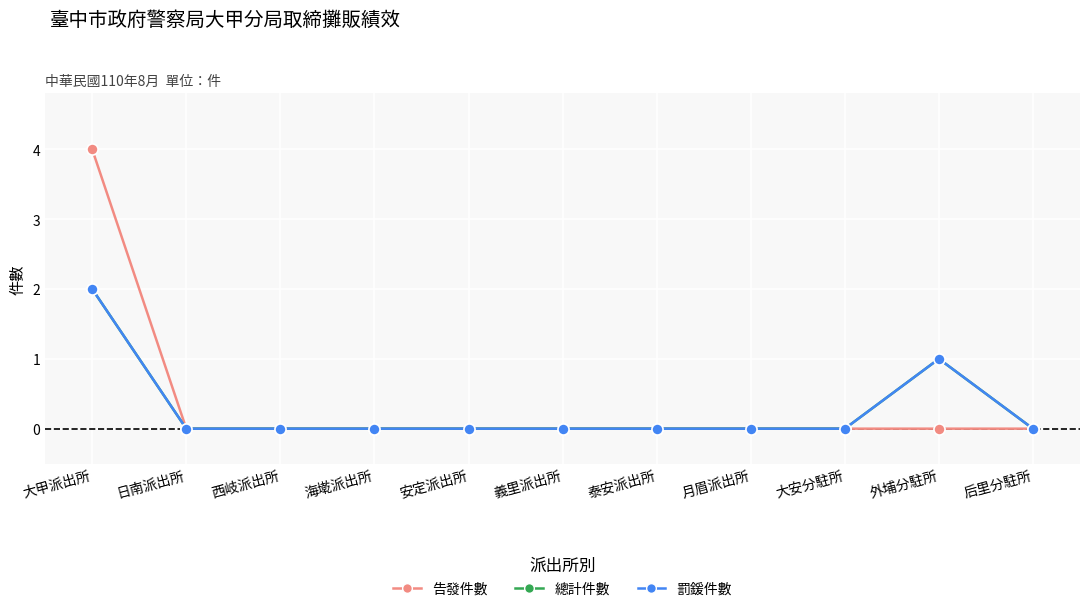

Which has a higher value, 義里派出所 or 外埔分駐所?

義里派出所